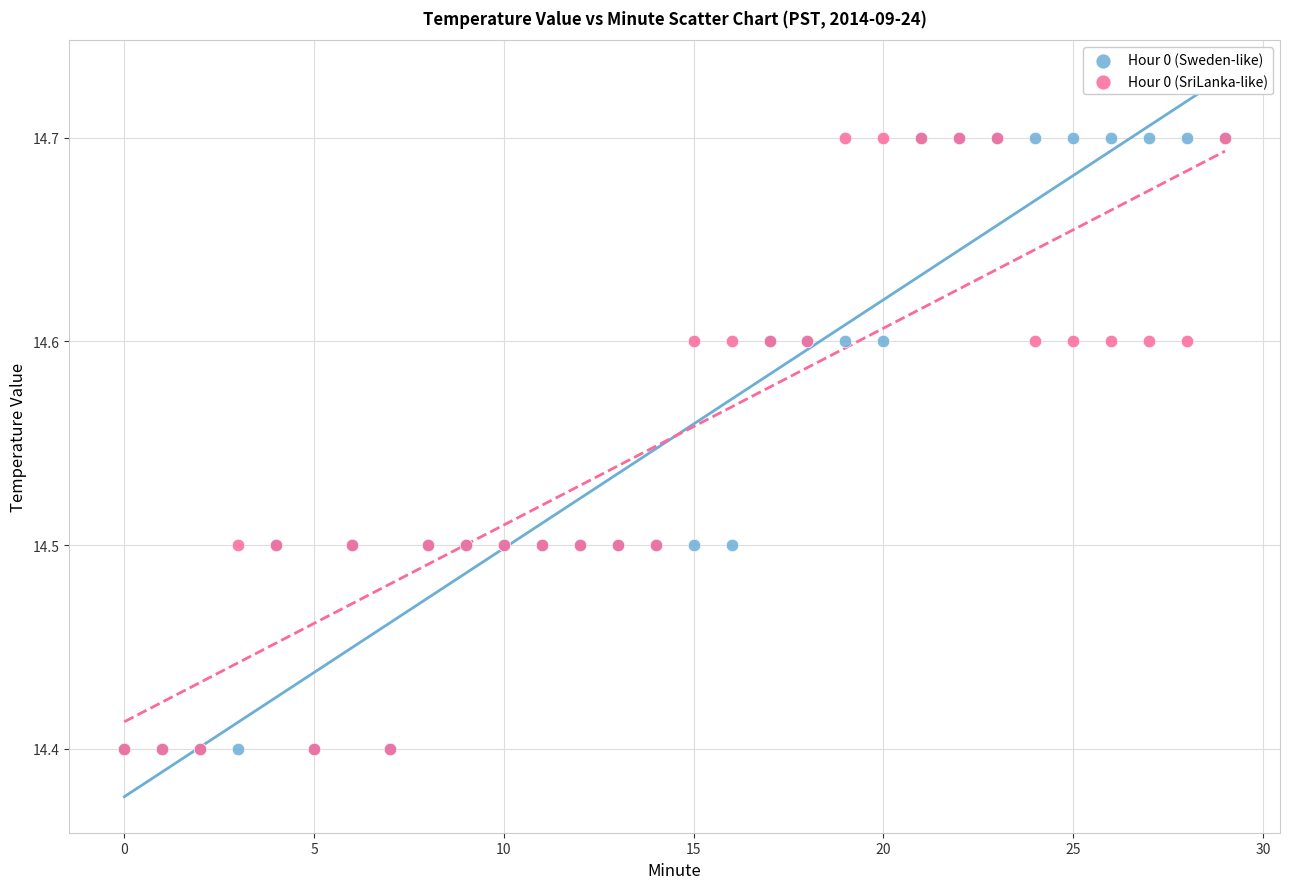

What are all the series names shown in the legend?

Hour 0 (Sweden-like), Hour 0 (SriLanka-like)